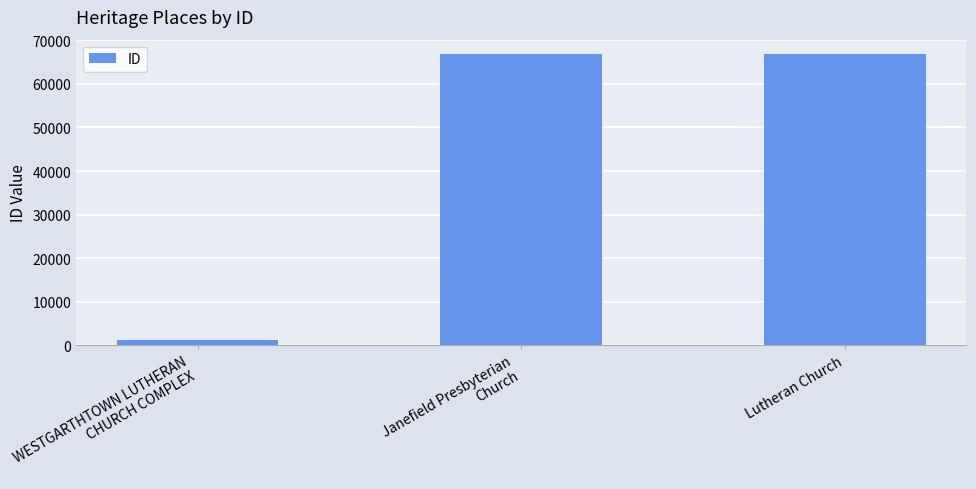

True or false: the data shows 94142 at Lutheran Church.

False